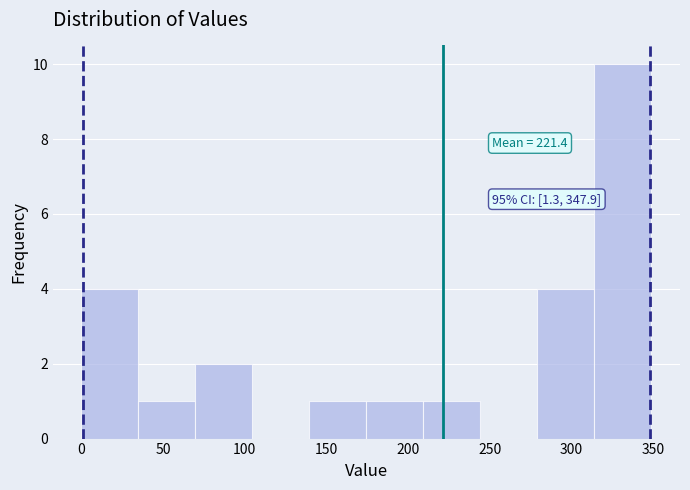

Which range on the x-axis has the tallest bar?

315 to 350